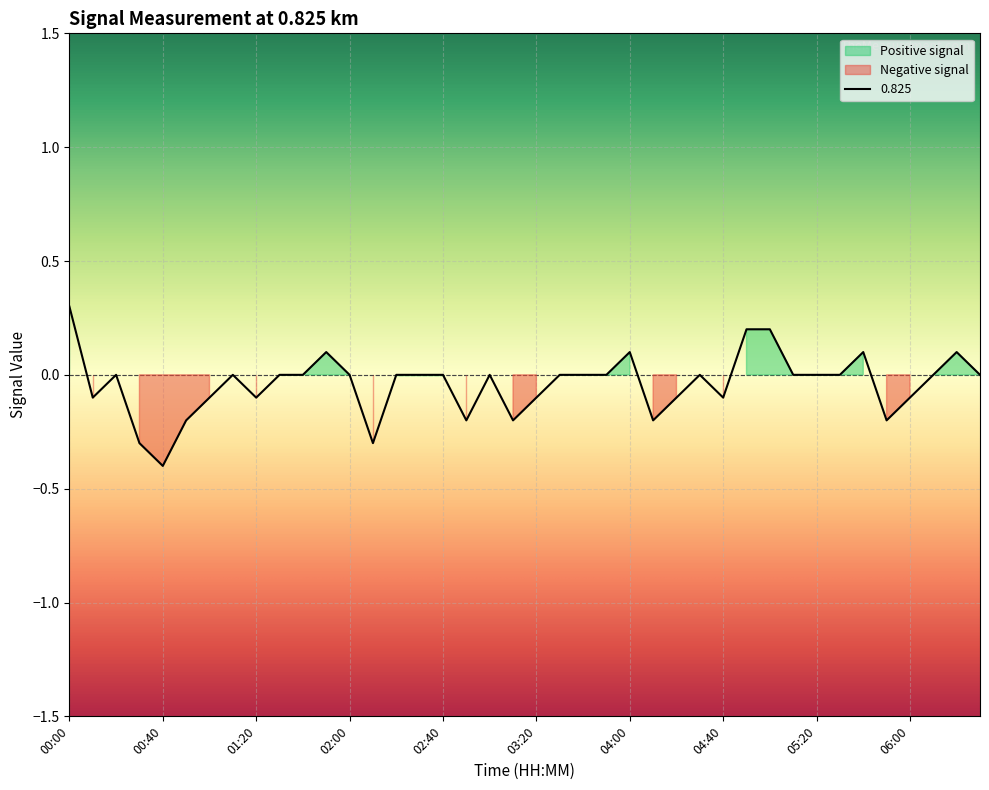

The chart shows a value of 0.1 at 05:40. True or false?

False